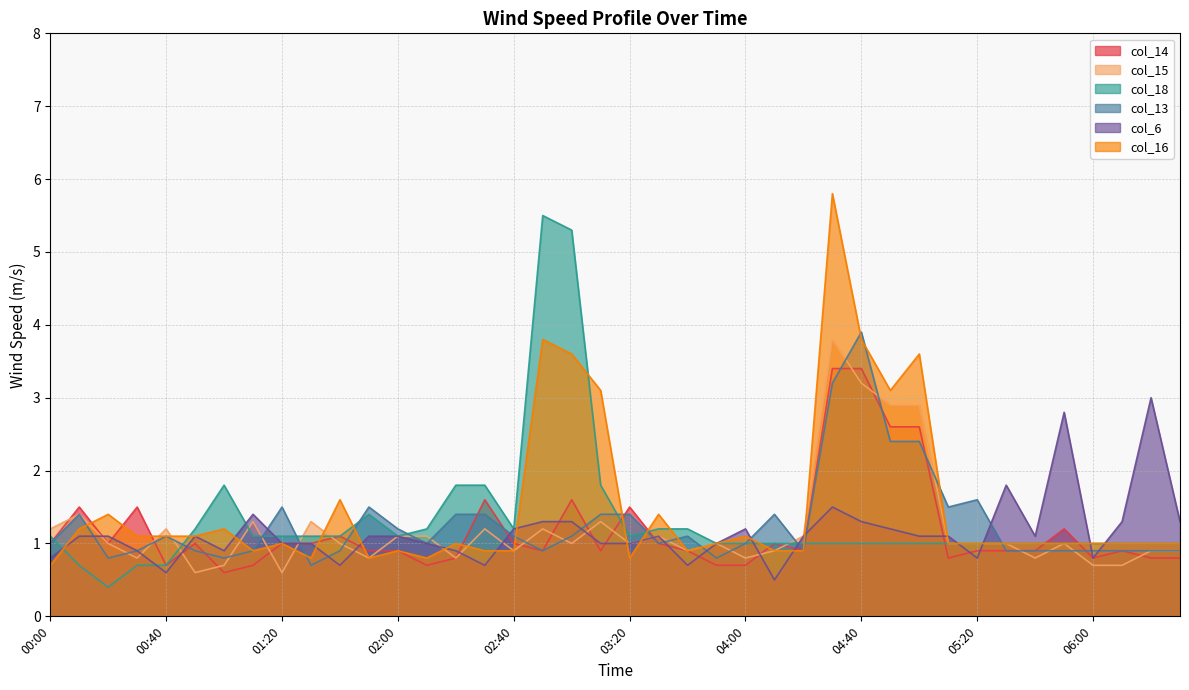

Count the number of categories in the chart.

40